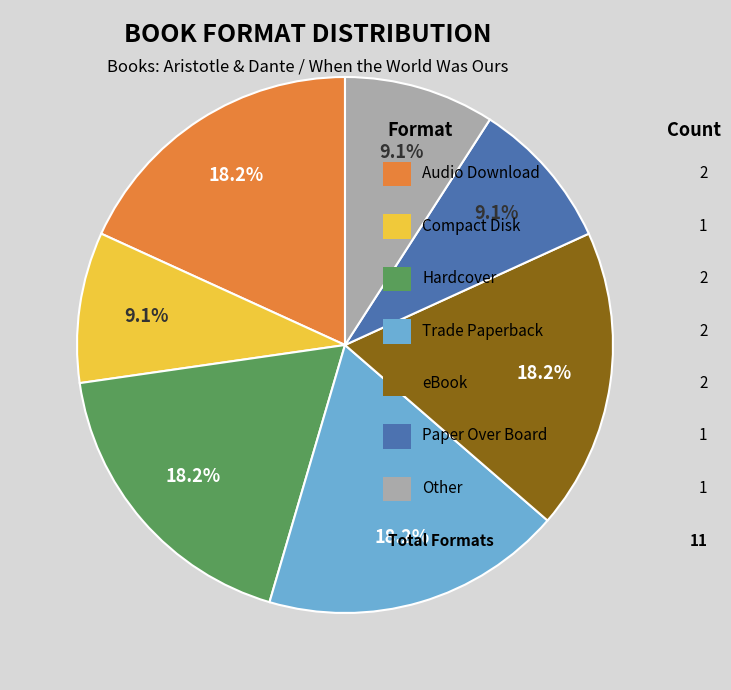

Does any single category account for the majority?

No